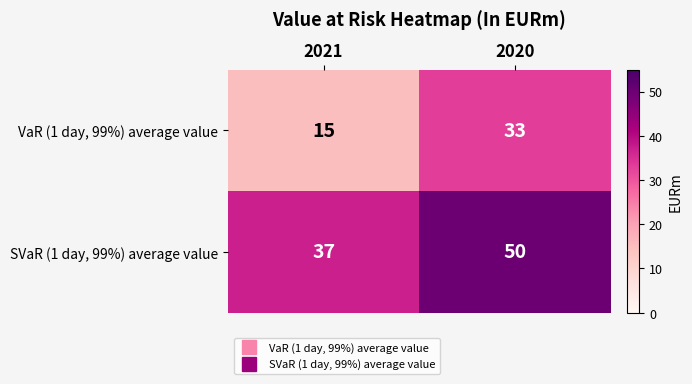

Reading left to right, extract all data points from this chart.

VaR (1 day, 99%) average value: 15	33
SVaR (1 day, 99%) average value: 37	50